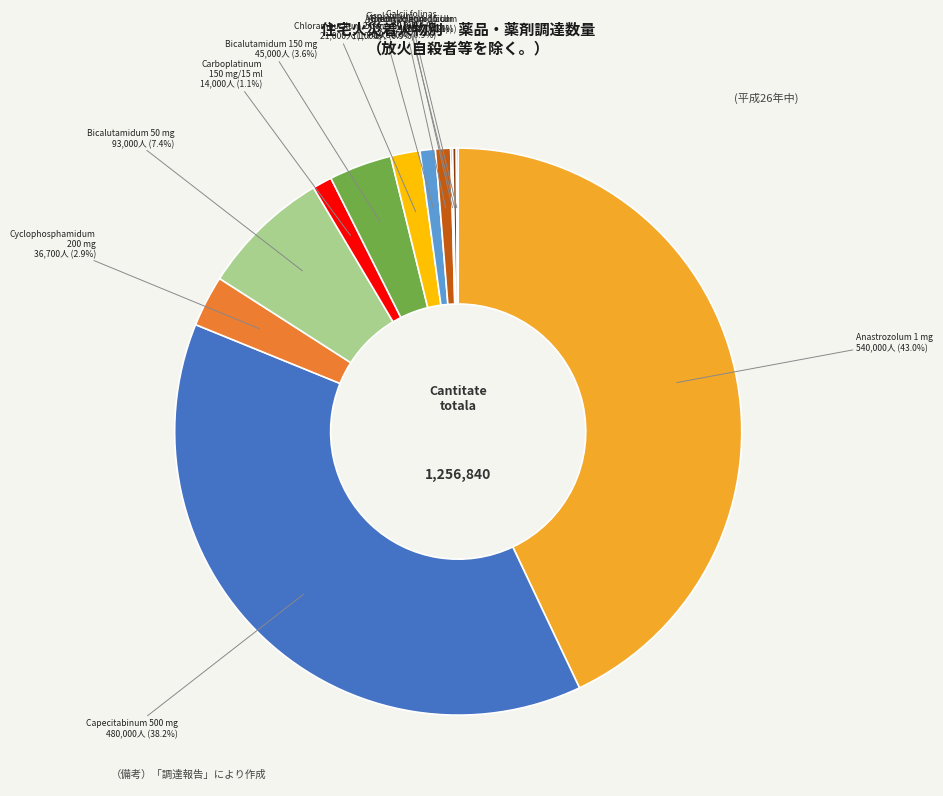

To the nearest percent, what is the average slice percentage?

8%